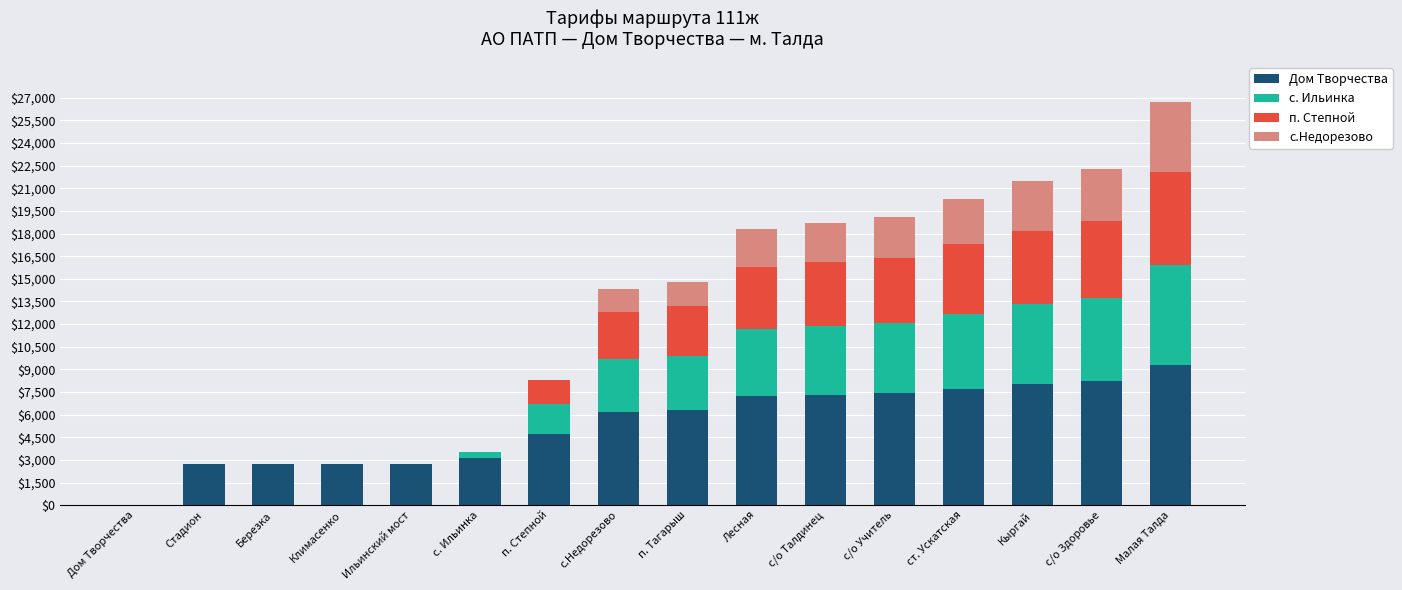

At which category is the sum across all series the highest?

Малая Талда